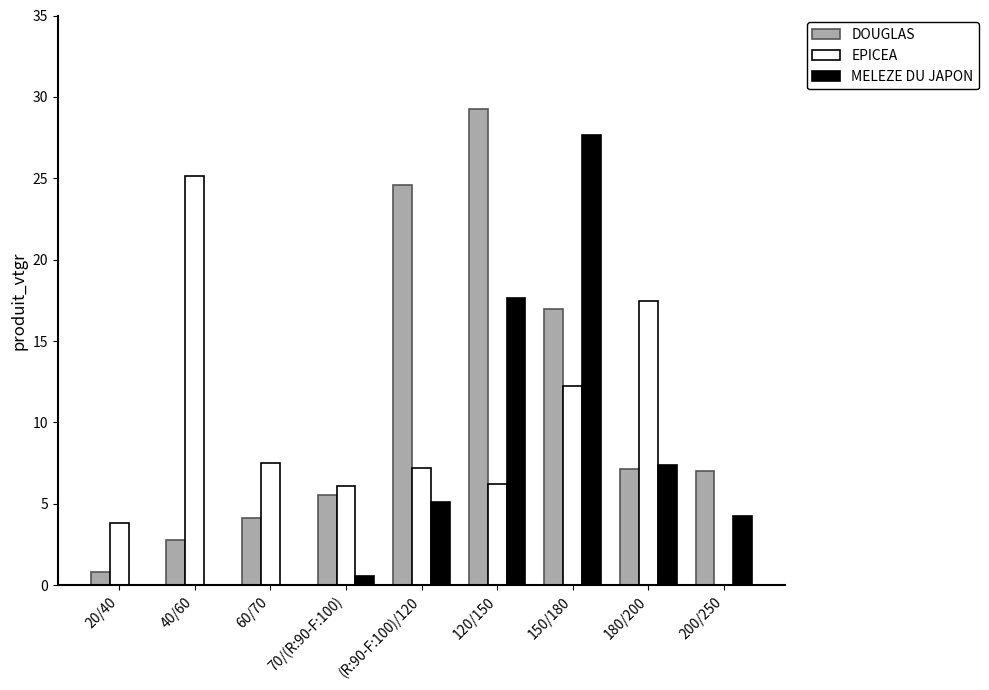

Are the bars grouped side by side (vs. stacked)?

Yes